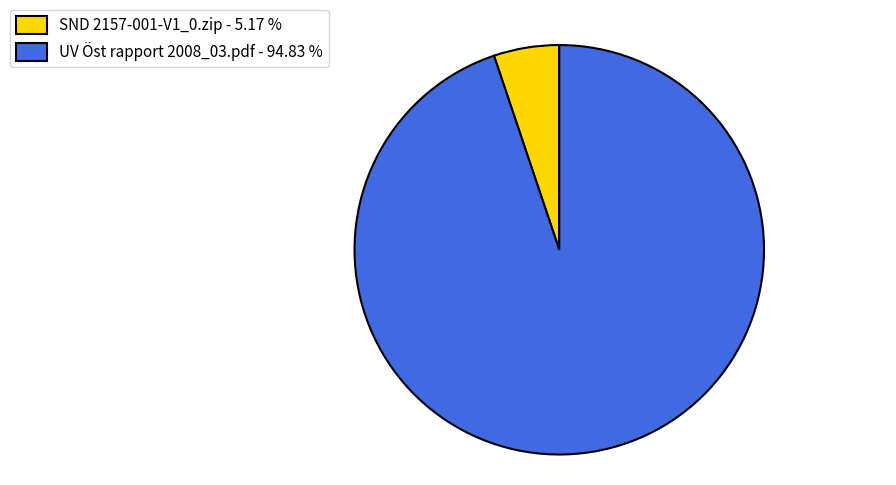

What is the largest slice in the pie chart?

UV Öst rapport 2008_03.pdf